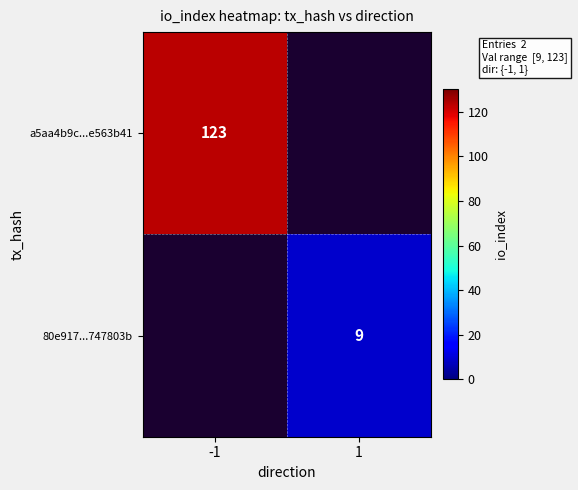

True or false: a5aa4b9c...e563b41 has a value of 123 at -1.

True